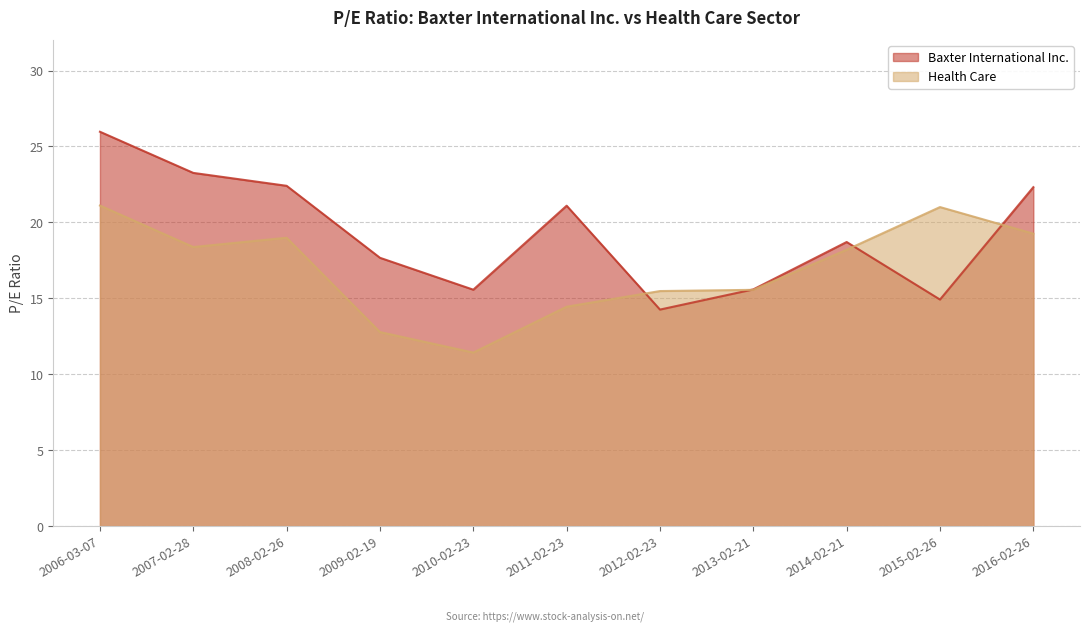

In Baxter International Inc., how many points are higher than both neighbors (excluding endpoints)?

2